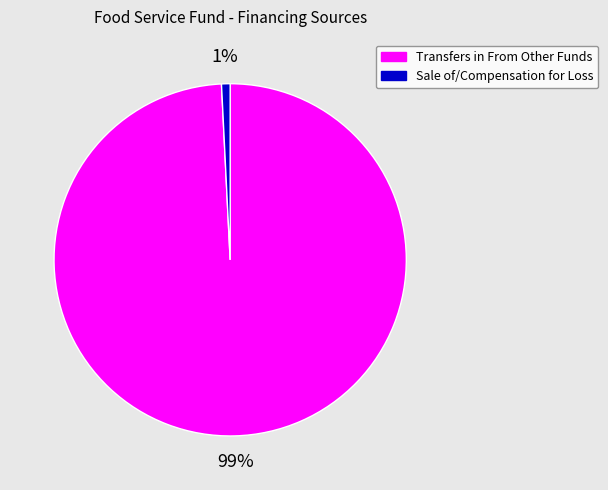

Is there any slice that represents more than half of the pie?

Yes